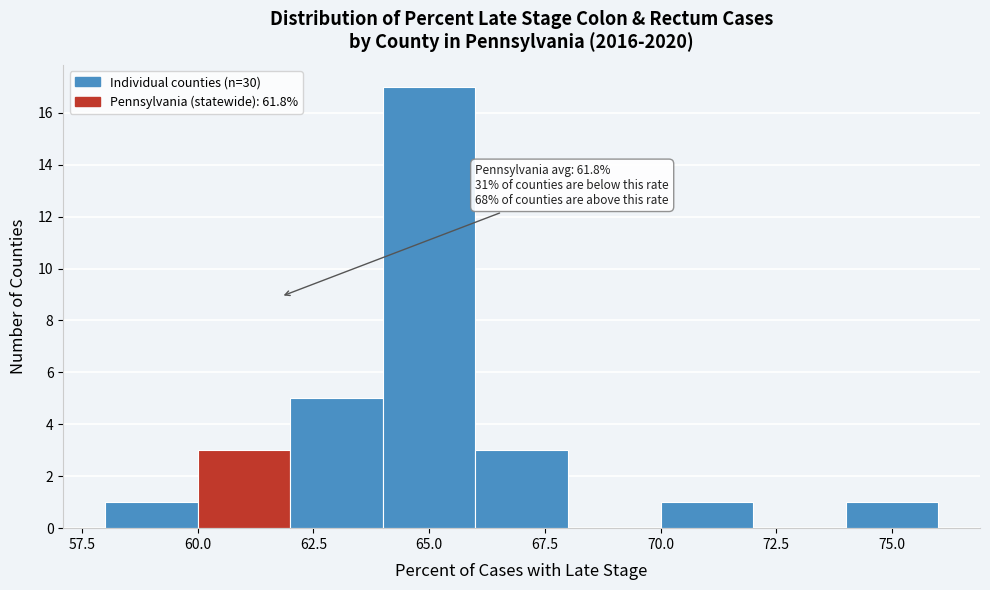

Over which range of the x-axis is the bar tallest?

64 to 66